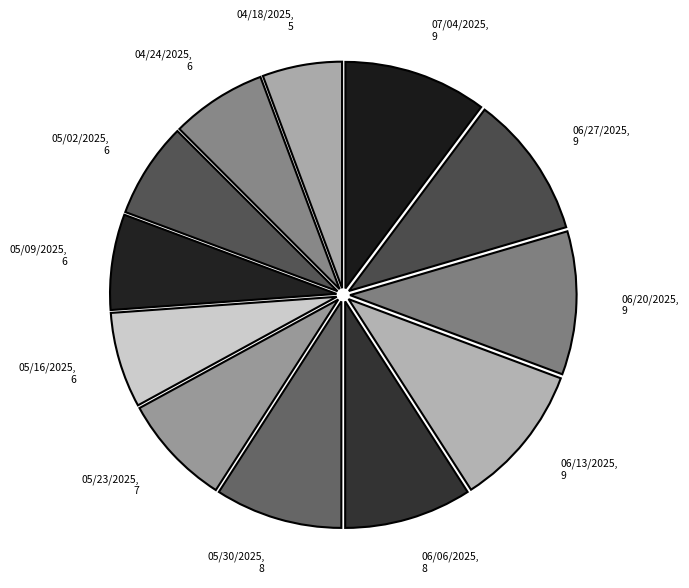

How many slices are in this pie chart?

12